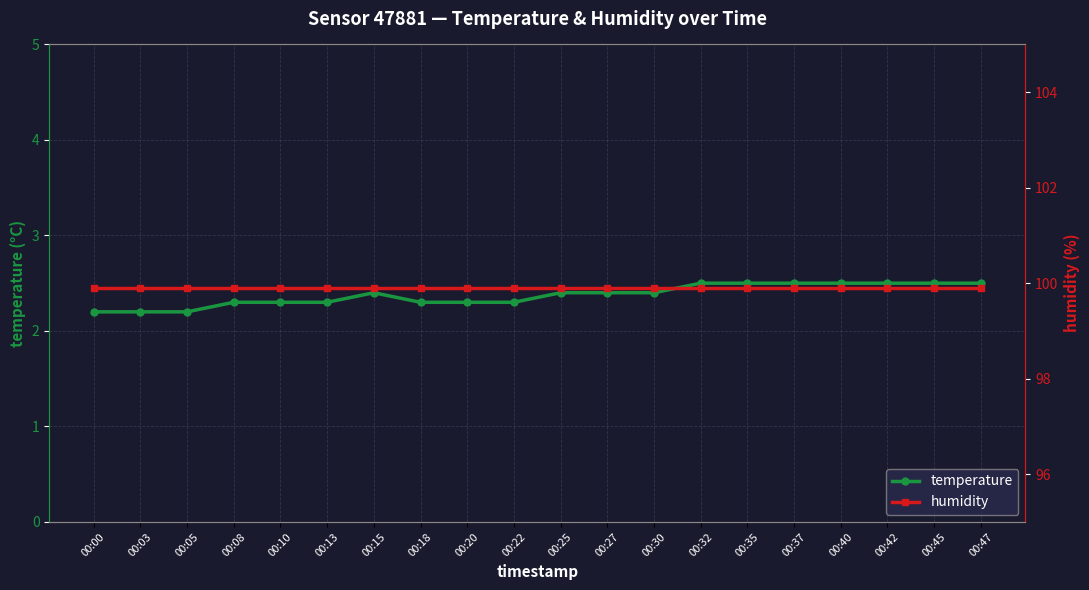

Rank the series by their maximum value, from lowest to highest.

temperature, humidity